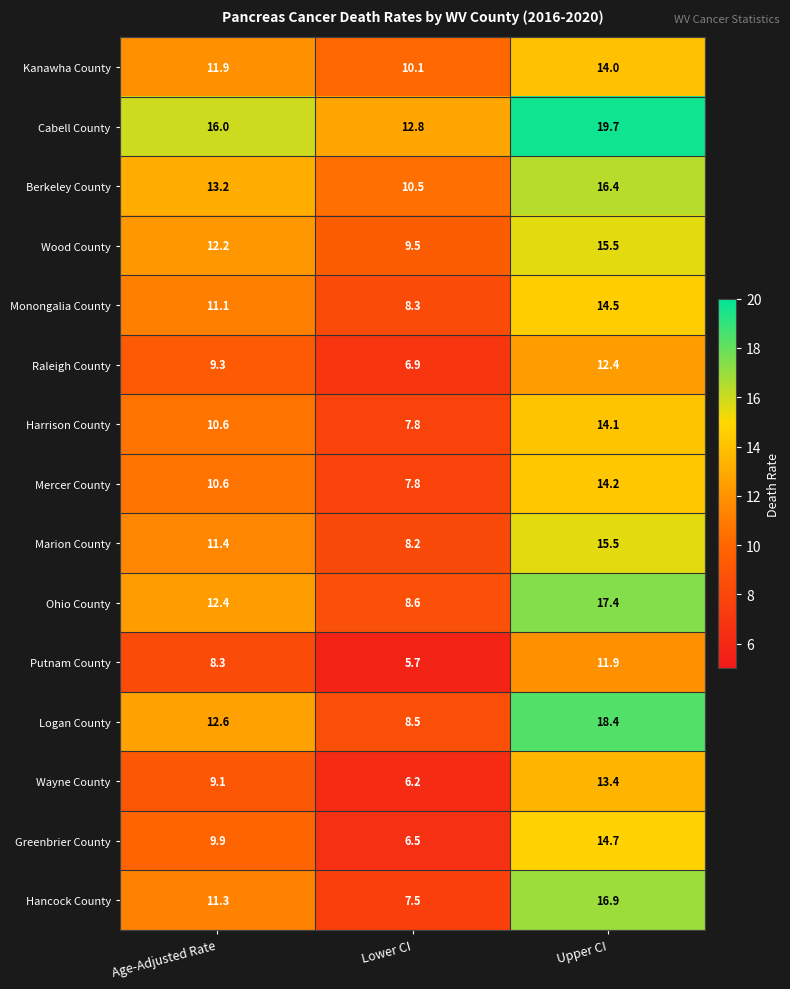

What is the difference between the highest and lowest values at Upper CI?

7.8